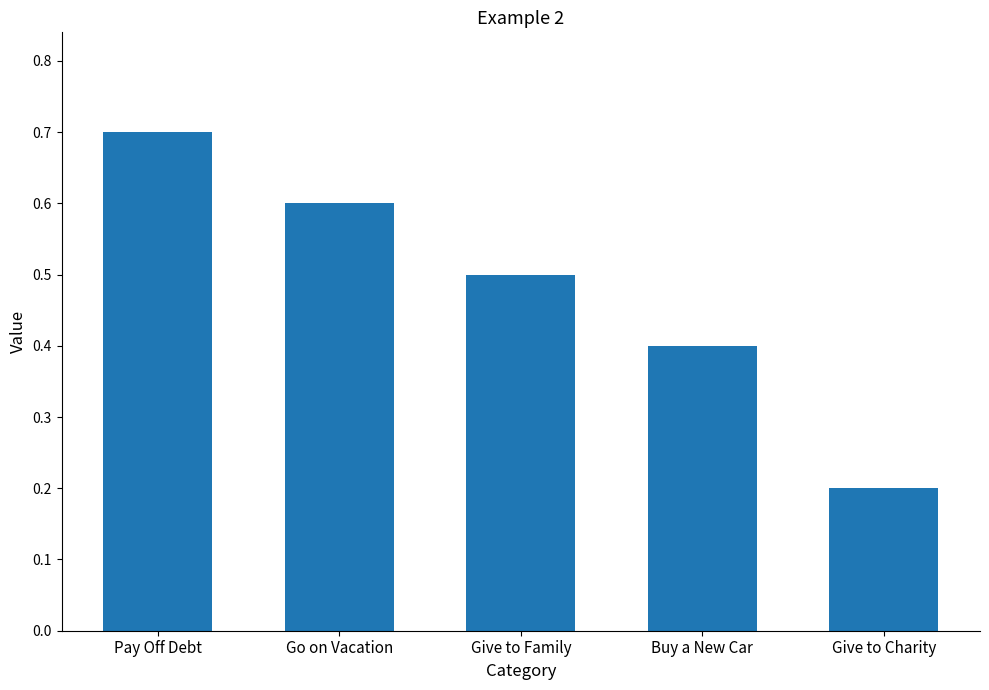

Are the bars grouped side by side (vs. stacked)?

No